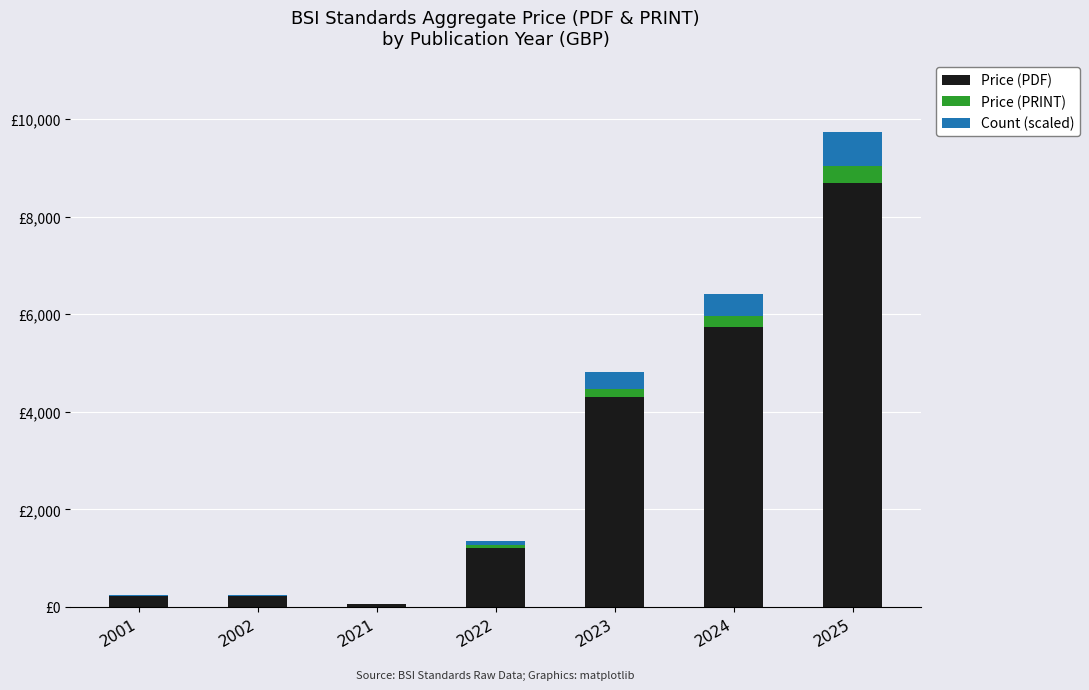

At 2022, list the series in order from largest to smallest.

Price (PDF), Count (scaled), Price (PRINT)